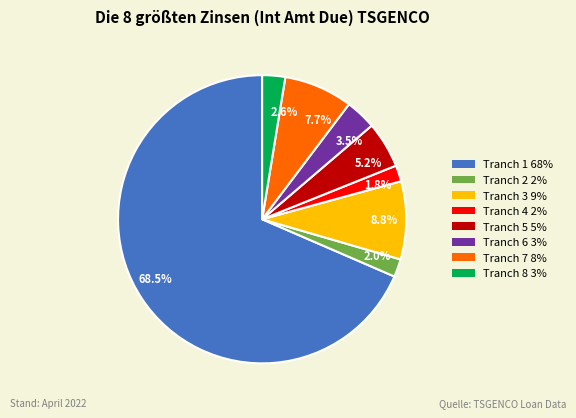

Which category accounts for the majority?

68.5%